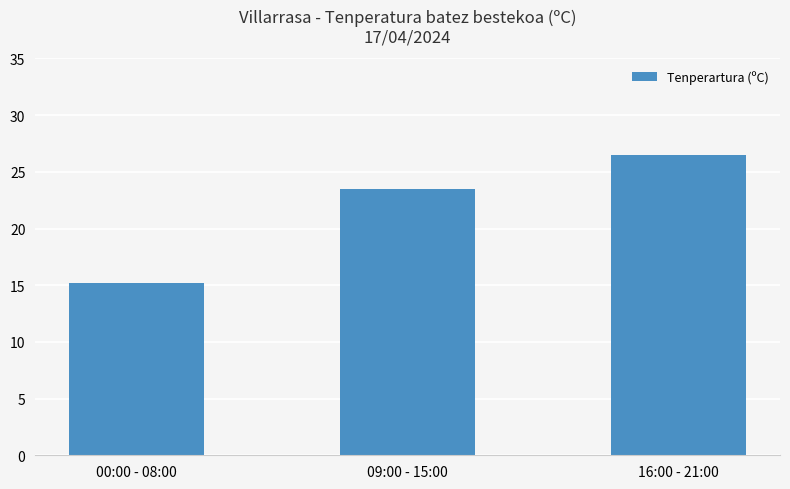

What is the average value?

21.7